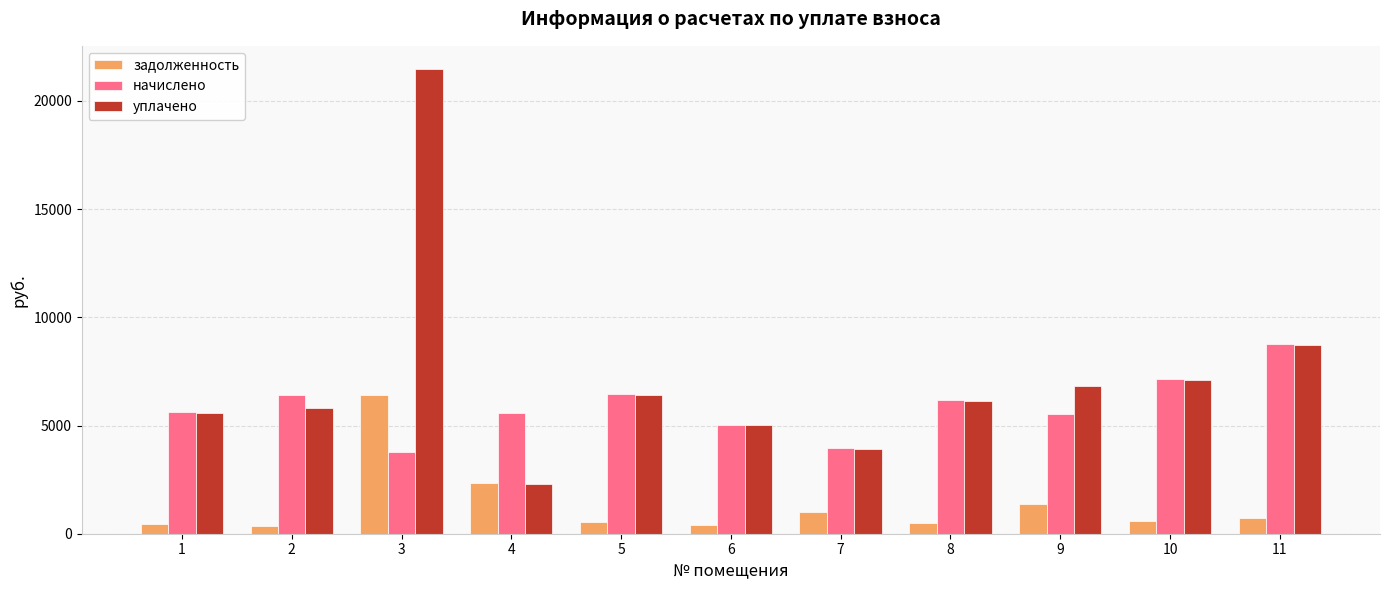

Which series has the widest spread of values?

уплачено